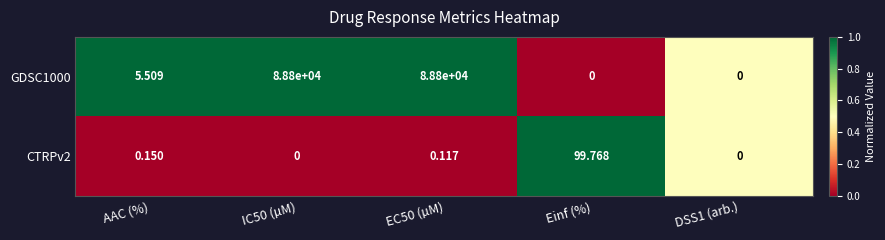

Rank the series at Einf (%) from highest to lowest value.

CTRPv2, GDSC1000